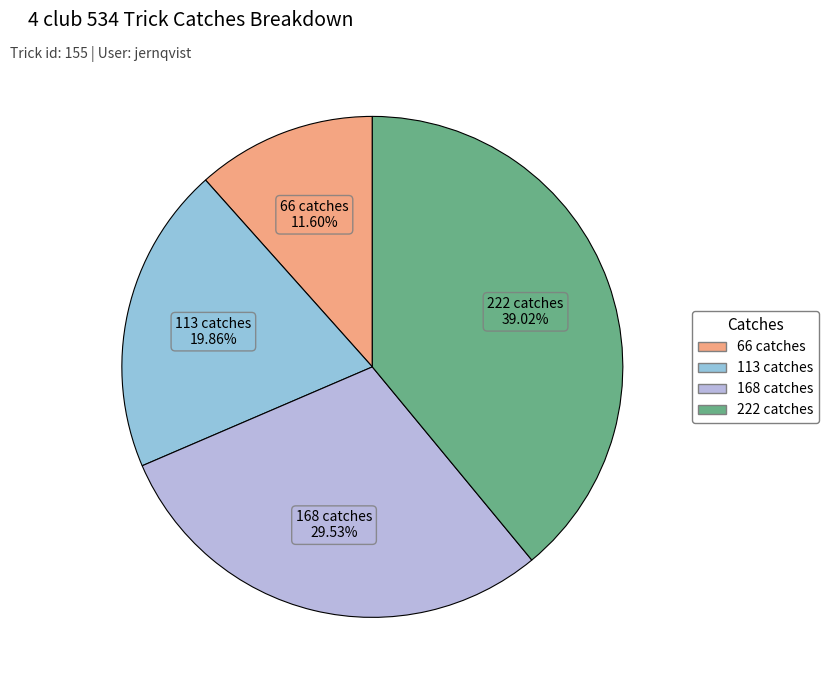

Which has a higher value, 66 catches or 222 catches?

222 catches